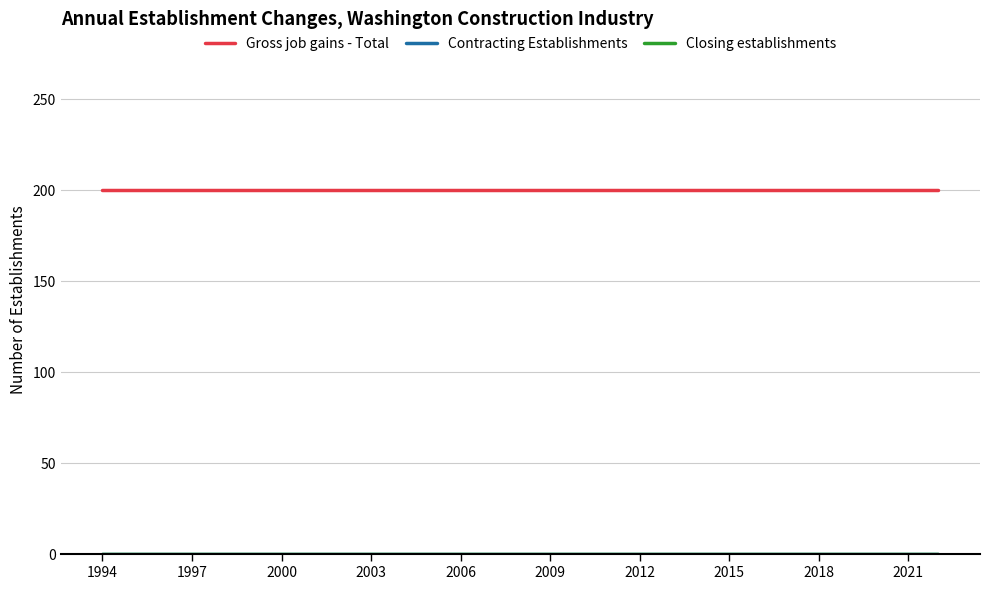

How many lines are shown in the chart?

3